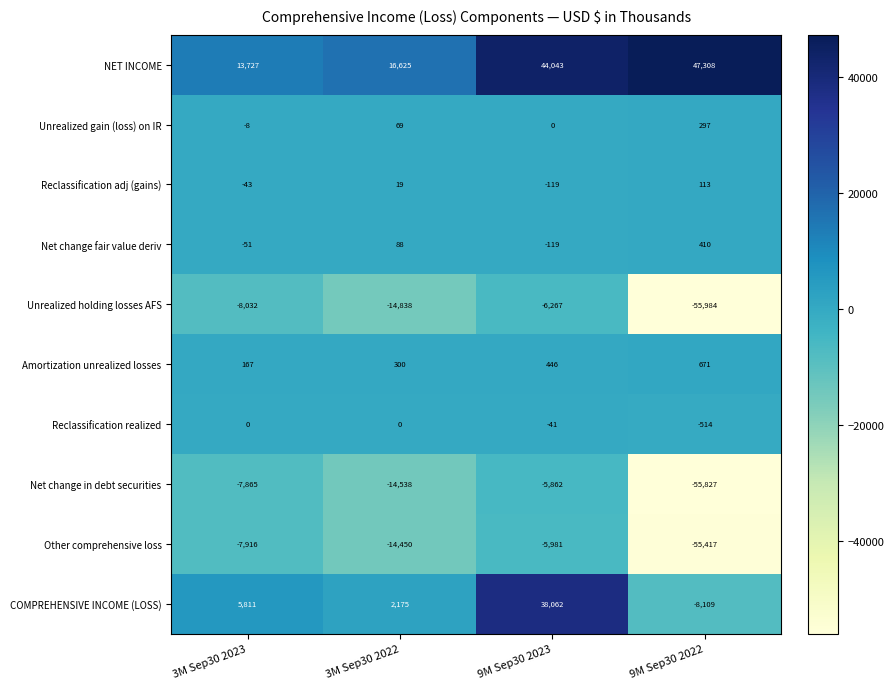

At which label does Amortization unrealized losses reach its minimum?

3M Sep30 2023